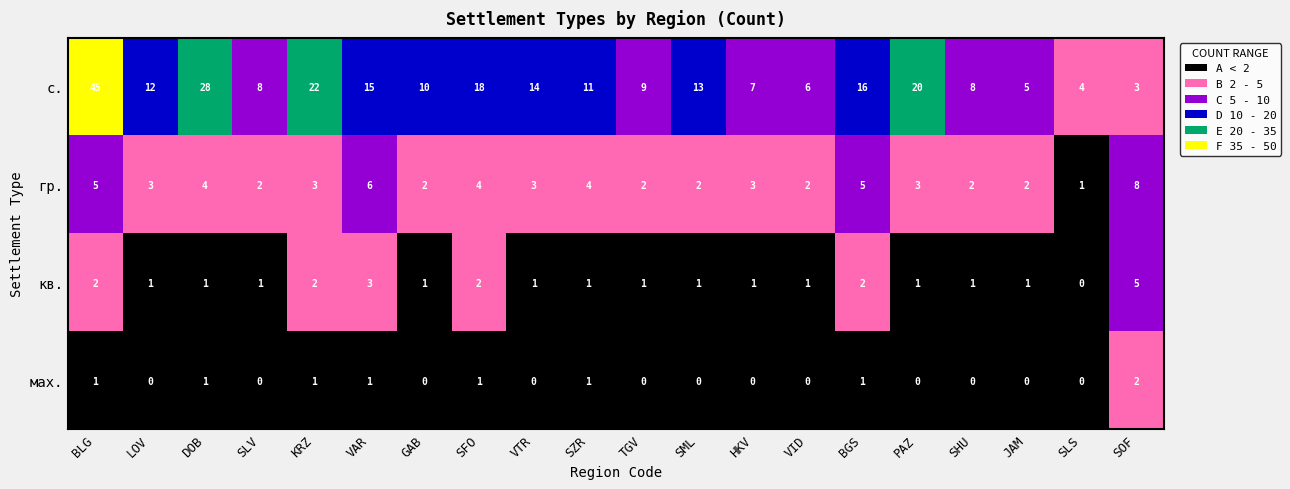

Rank the series by their maximum value, from highest to lowest.

с., гр., кв., мах.